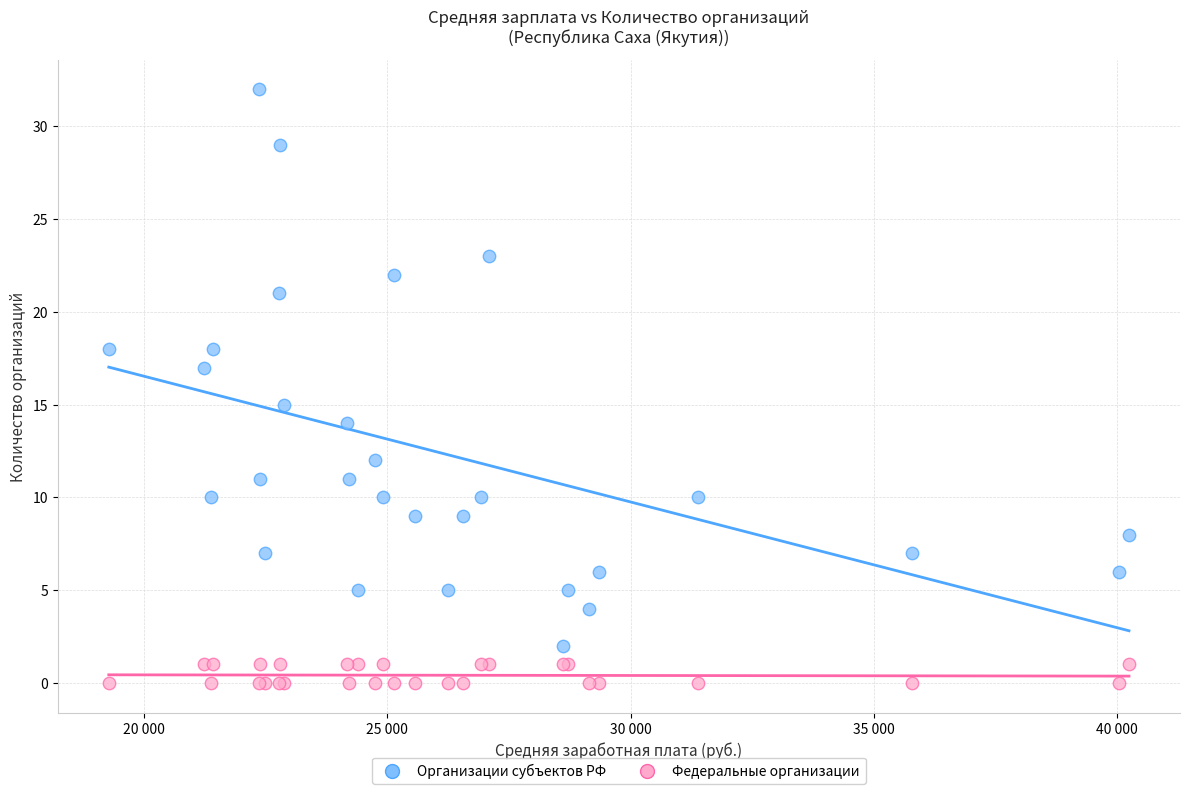

What are all the series names shown in the legend?

Организации субъектов РФ, Федеральные организации